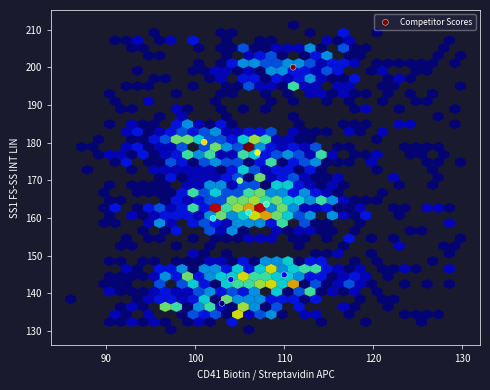

What is the range of X values (max minus min)?

10.0